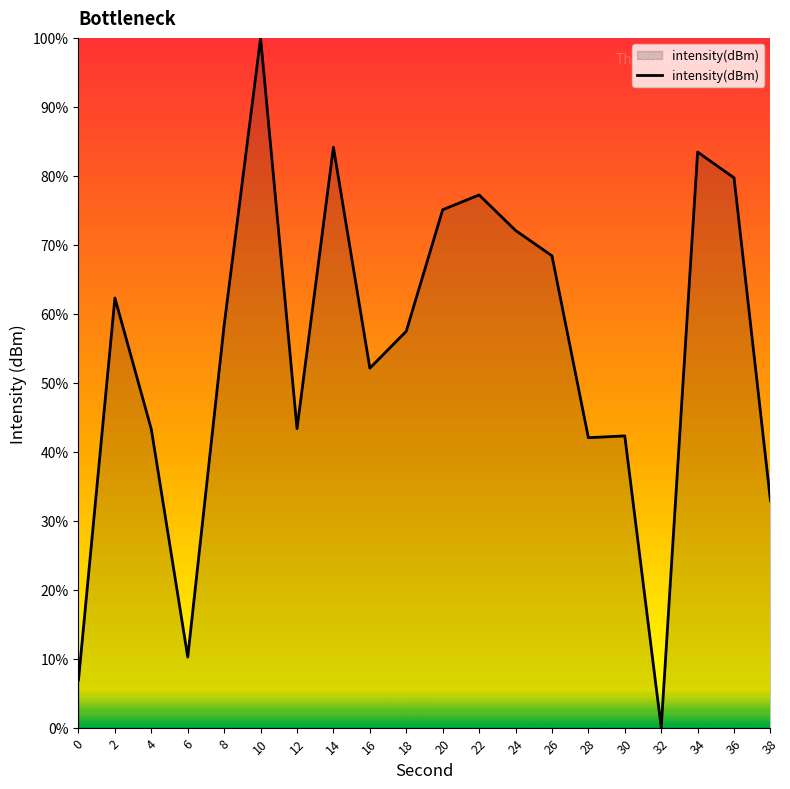

True or false: there are more than 0 points higher than both neighbors.

True